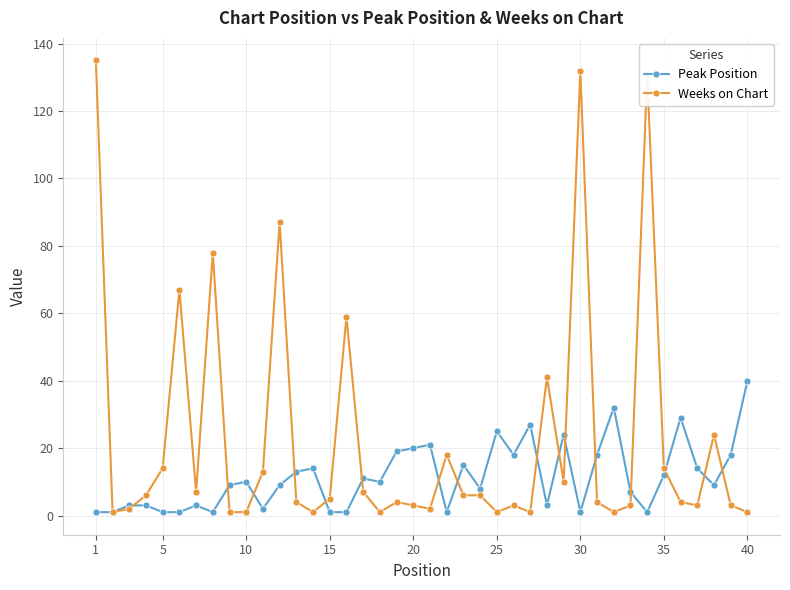

At how many categories does at least one series exceed 106?

3